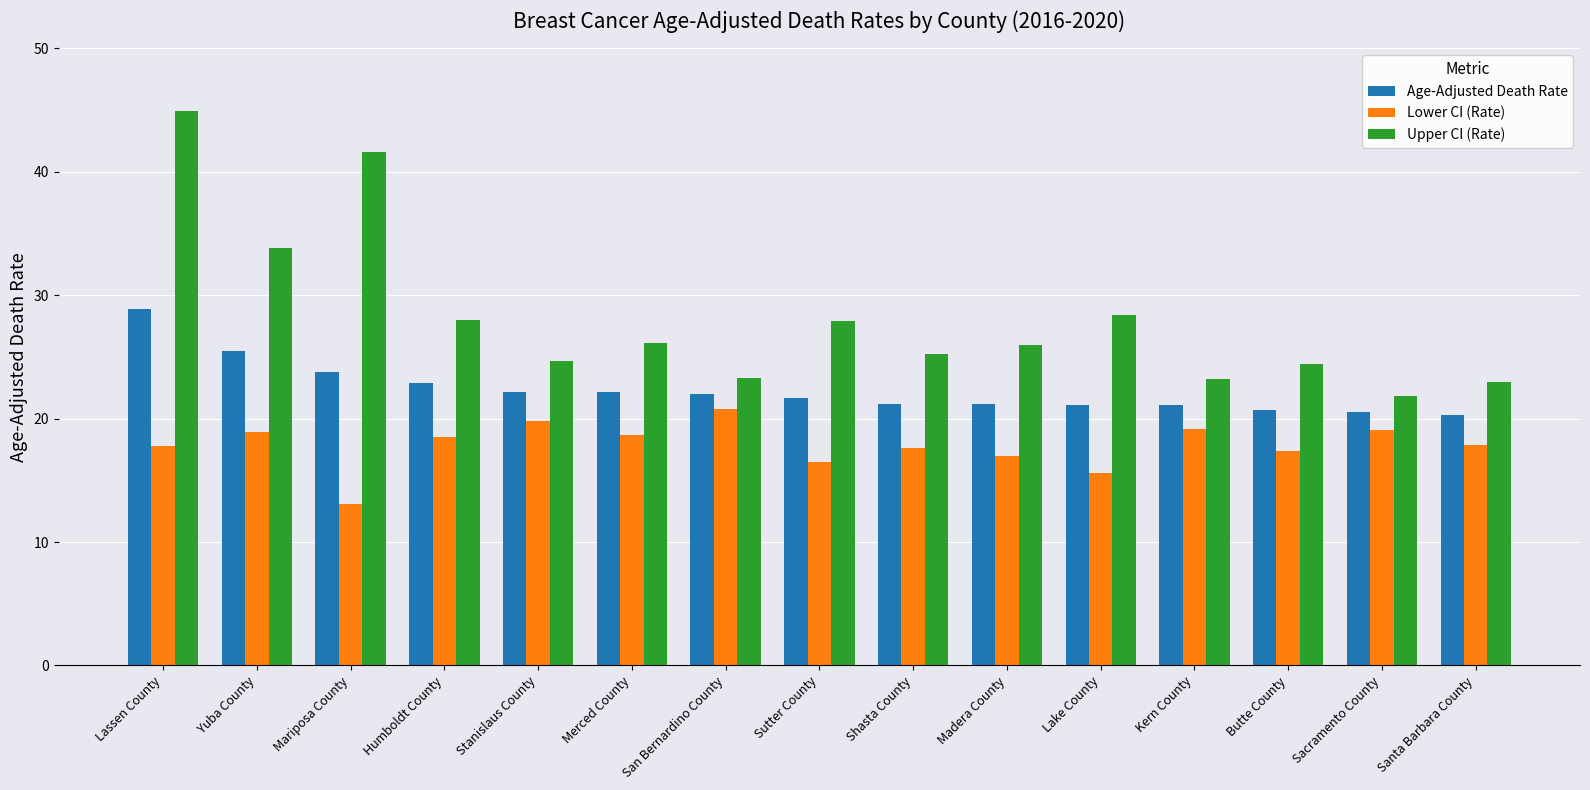

What position from the right is Santa Barbara County?

1